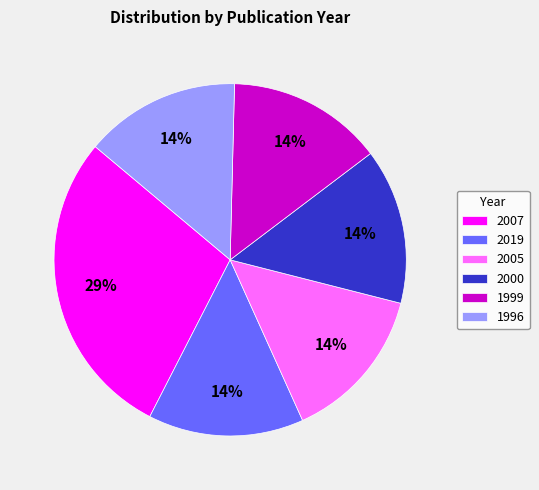

How many slices are in this pie chart?

6